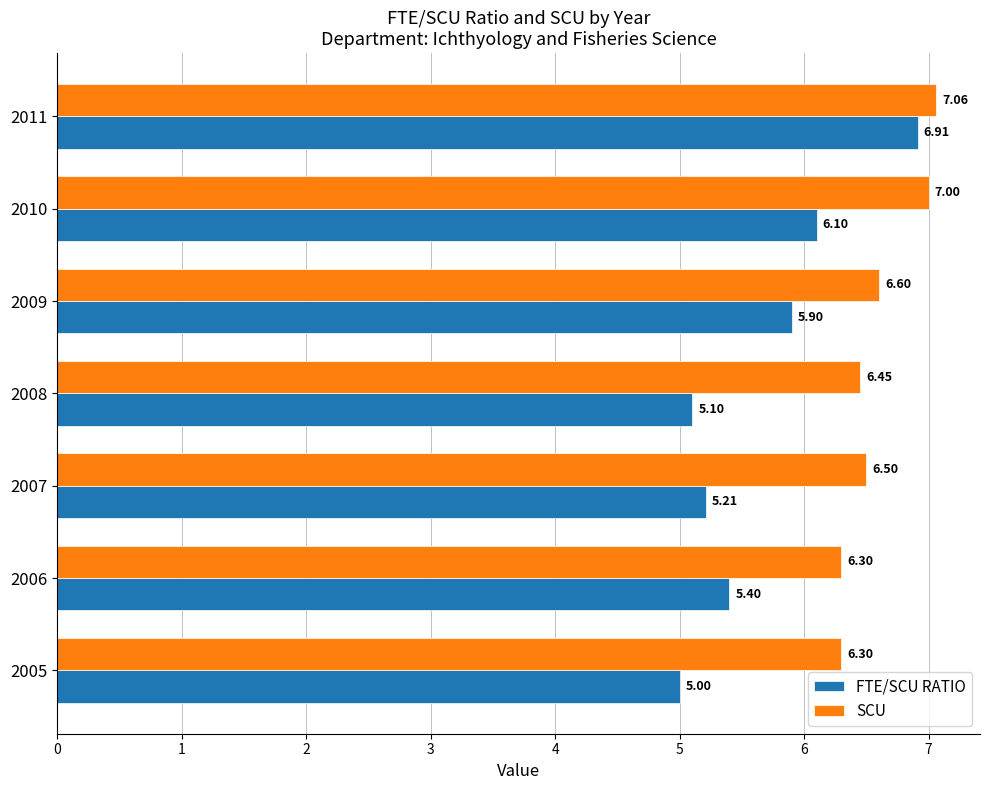

What is the sum of all FTE/SCU RATIO values?

39.6